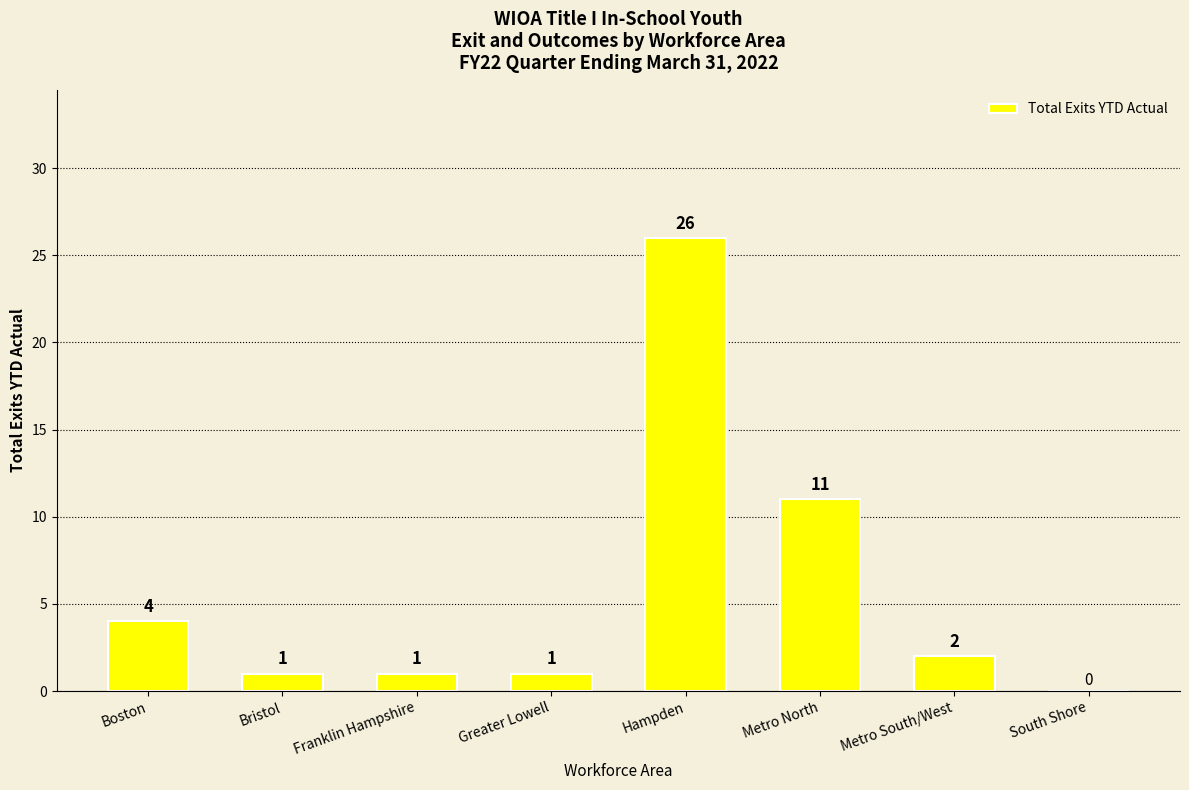

What is the maximum value shown in the chart?

26